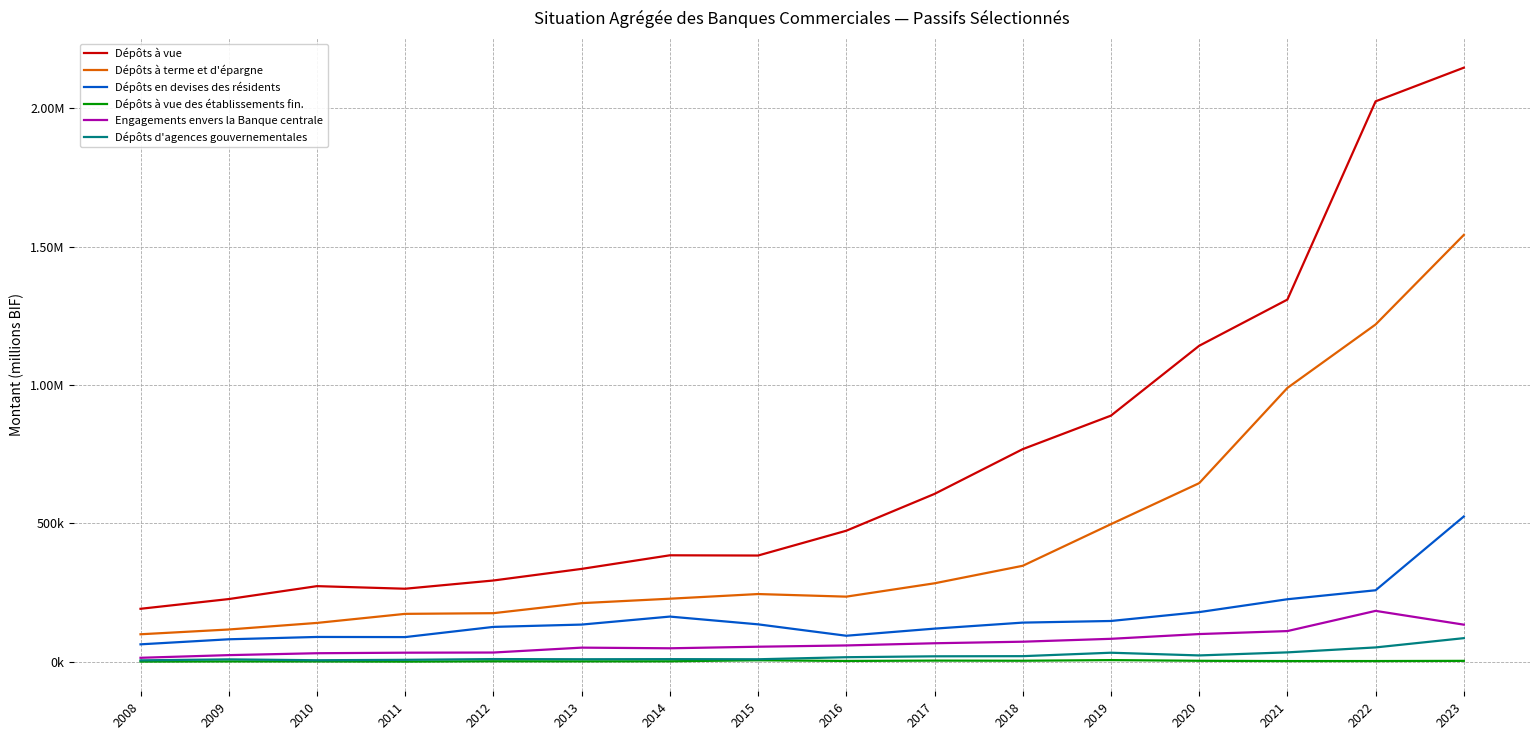

What are all the series names shown in the legend?

Dépôts à vue, Dépôts à terme et d'épargne, Dépôts en devises des résidents, Dépôts à vue des établissements fin., Engagements envers la Banque centrale, Dépôts d'agences gouvernementales